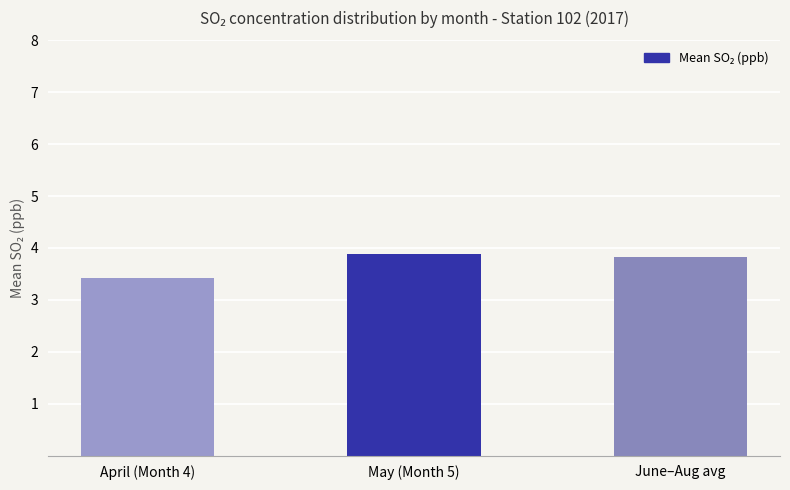

Where is the data nearest to the value 3?

April (Month 4)